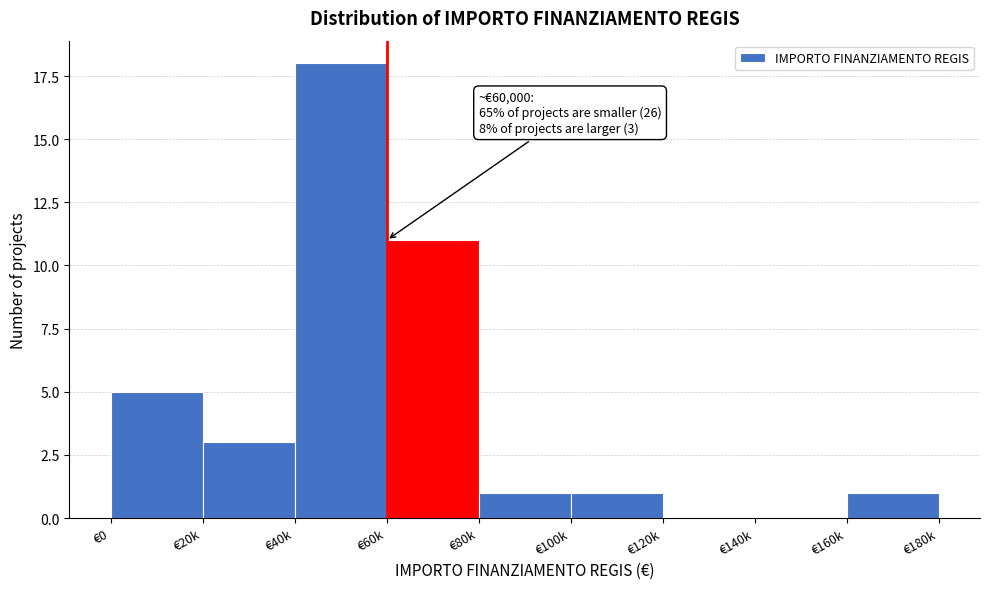

Reading left to right, extract all data points from this chart.

€0=5	€20k=3	€40k=18	€60k=11	€80k=1	€100k=1	€120k=0	€140k=0	€160k=1